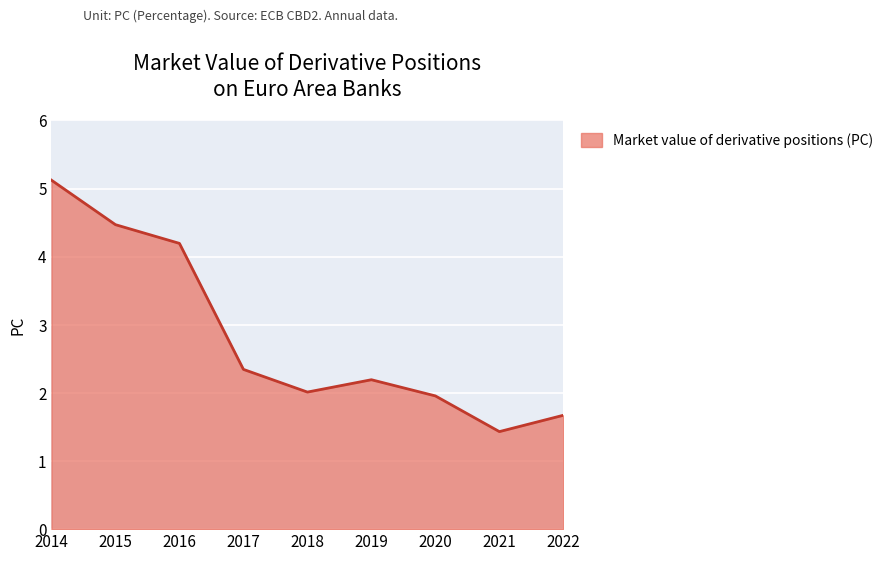

What is the difference between the second highest and second lowest values?

2.8